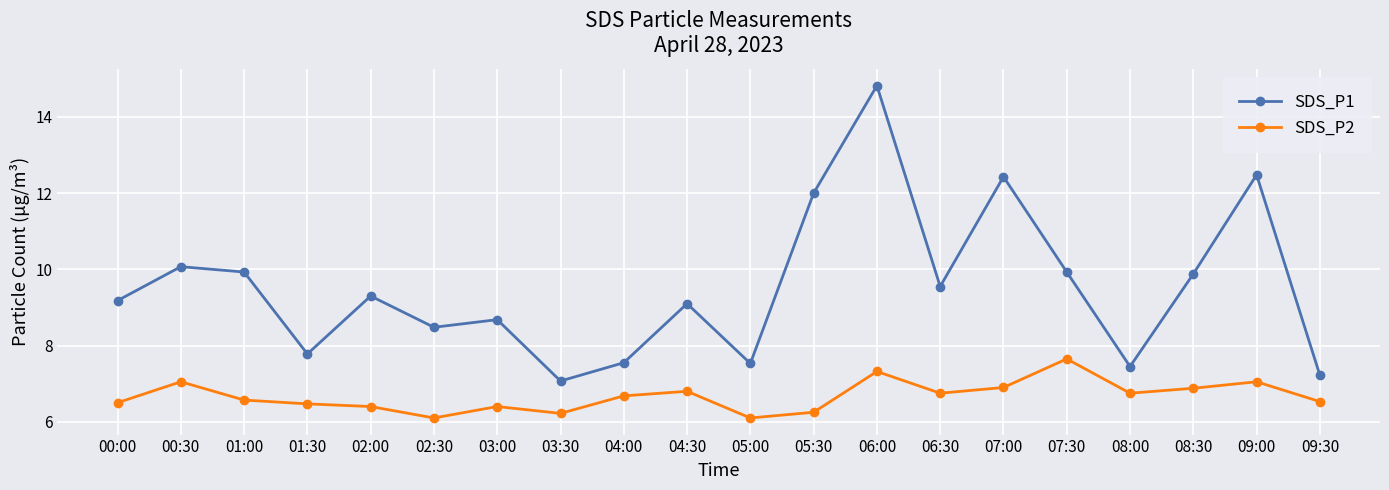

Which category has the highest value across all series?

06:00